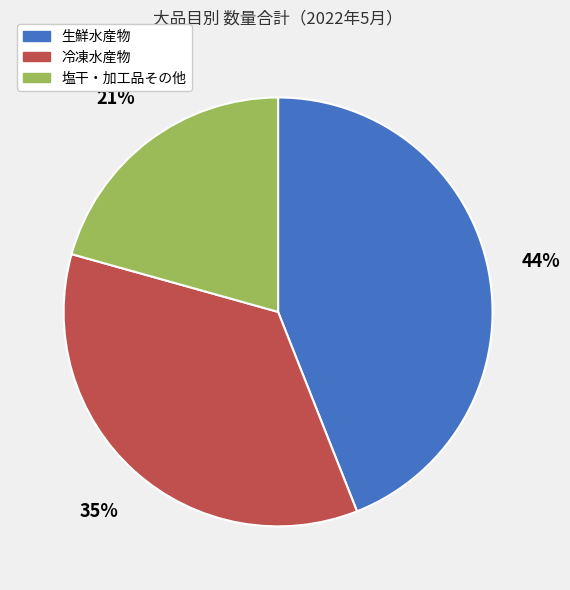

To the nearest percent, what portion does 生鮮水産物 represent?

44%